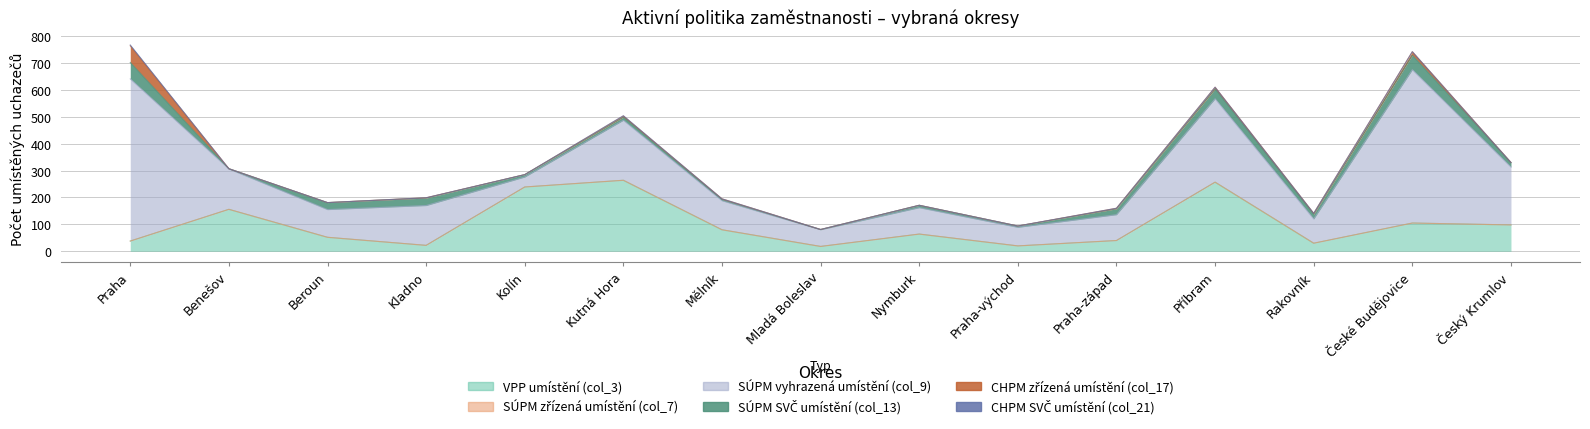

Is it true that VPP umístění (col_3) equals 105 at České Budějovice?

True